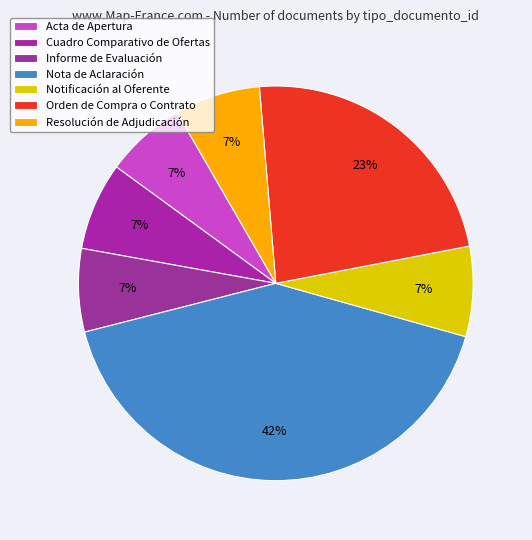

Does Nota de Aclaración represent more than half of the total?

No